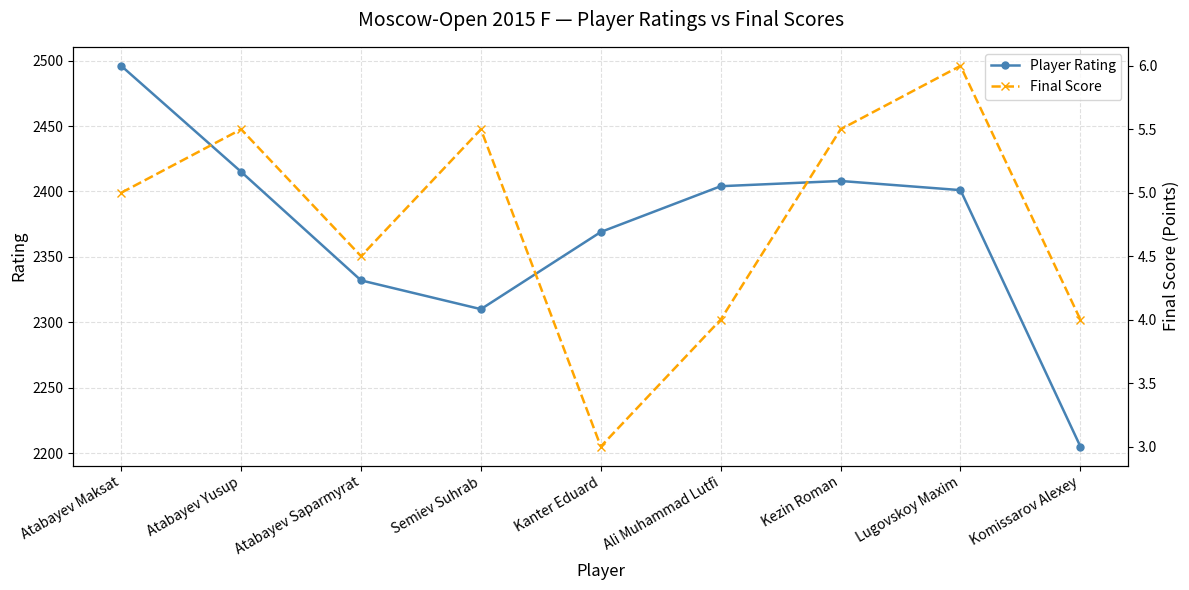

What is the lowest value of the Final Score series?

3.0